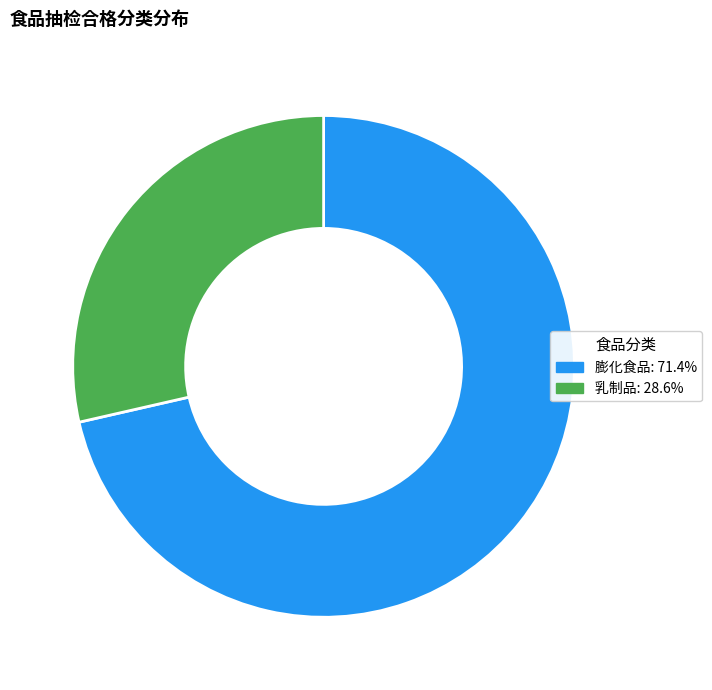

Is it true that 乳制品 is 20% of the pie?

False